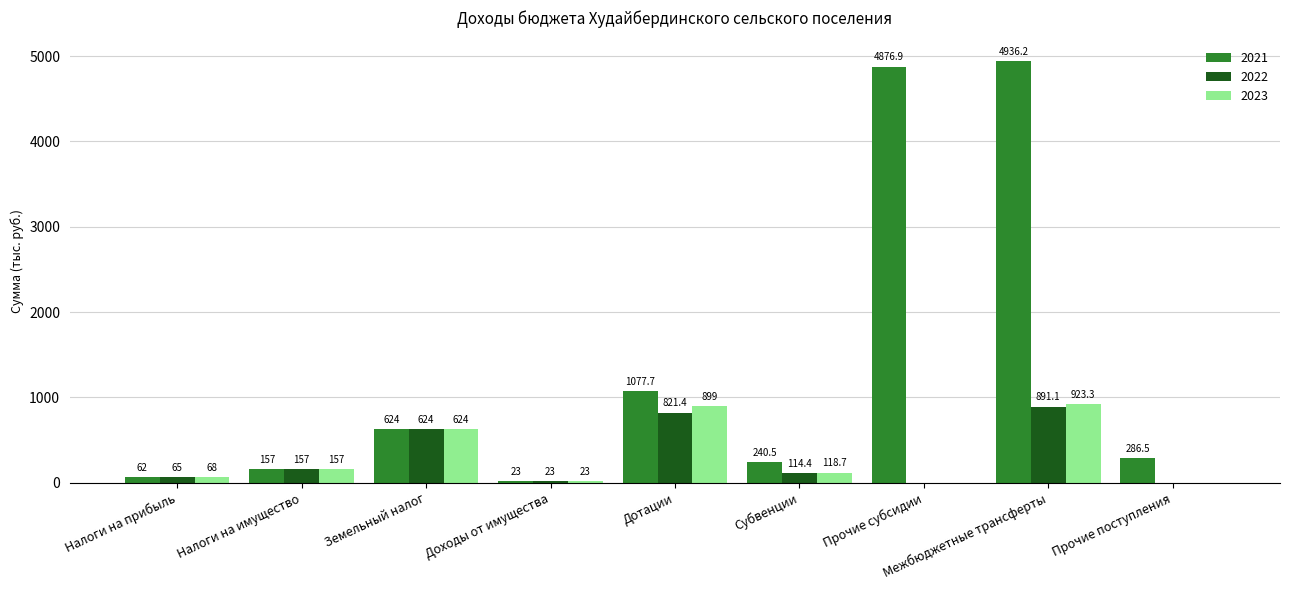

Which category has the highest value in the 2022 series?

Межбюджетные трансферты